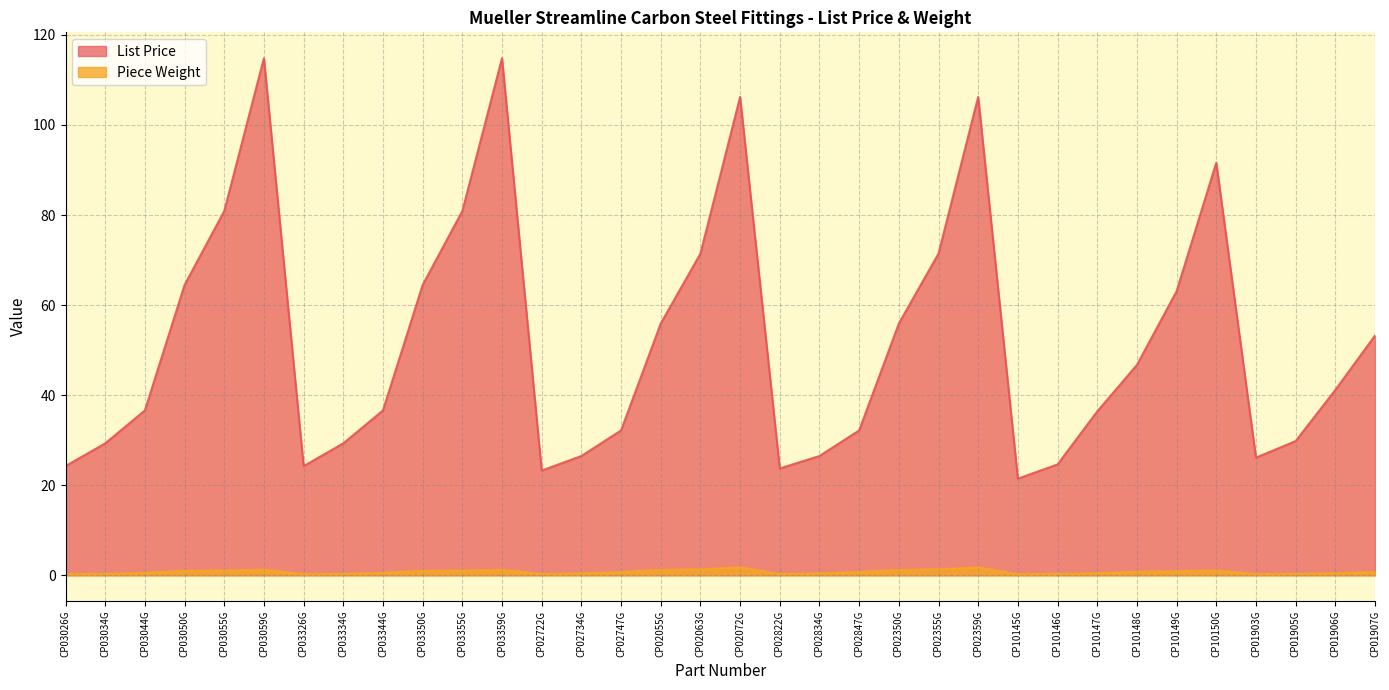

What is the value of the List Price point at the 21st from the left?

32.2